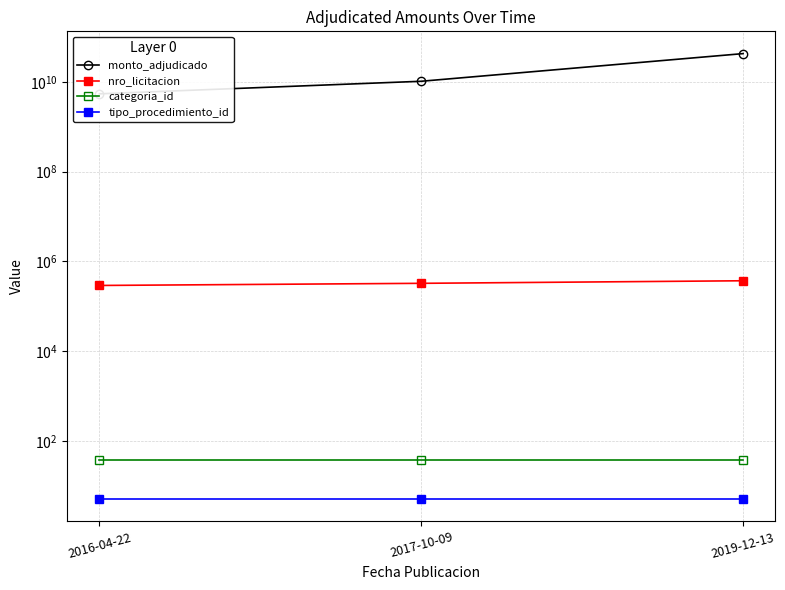

What are all the series names shown in the legend?

monto_adjudicado, nro_licitacion, categoria_id, tipo_procedimiento_id